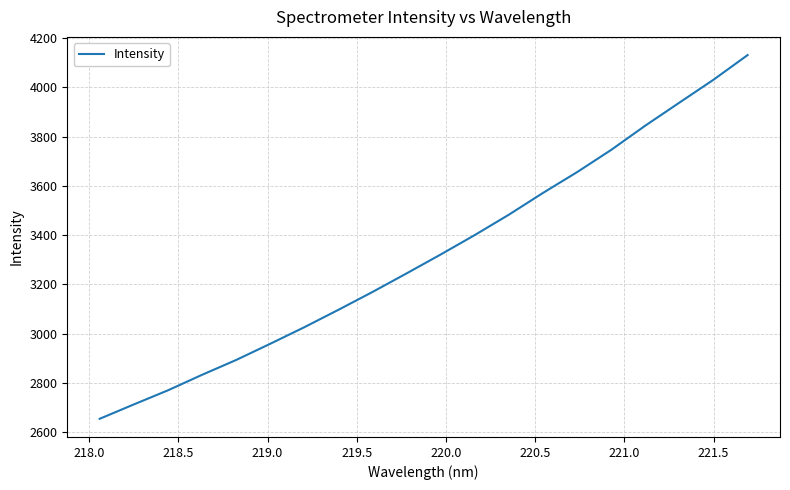

What is the maximum value shown in the chart?

4130.4